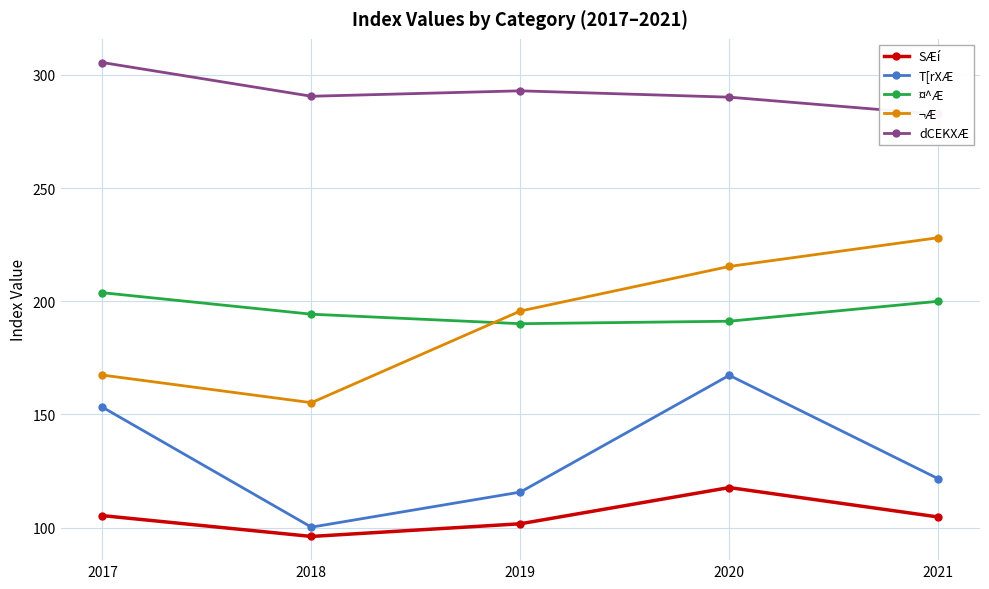

Is it true that T[rXÆ equals 153.2 at 2017?

True